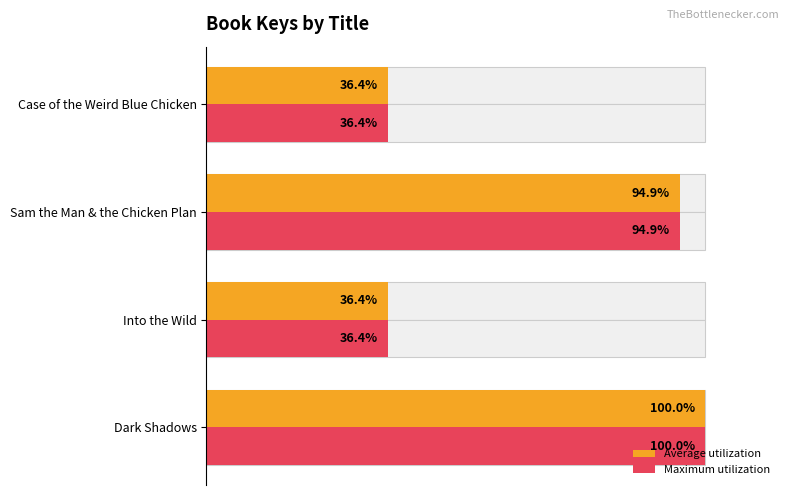

How many data points does each series have?

4